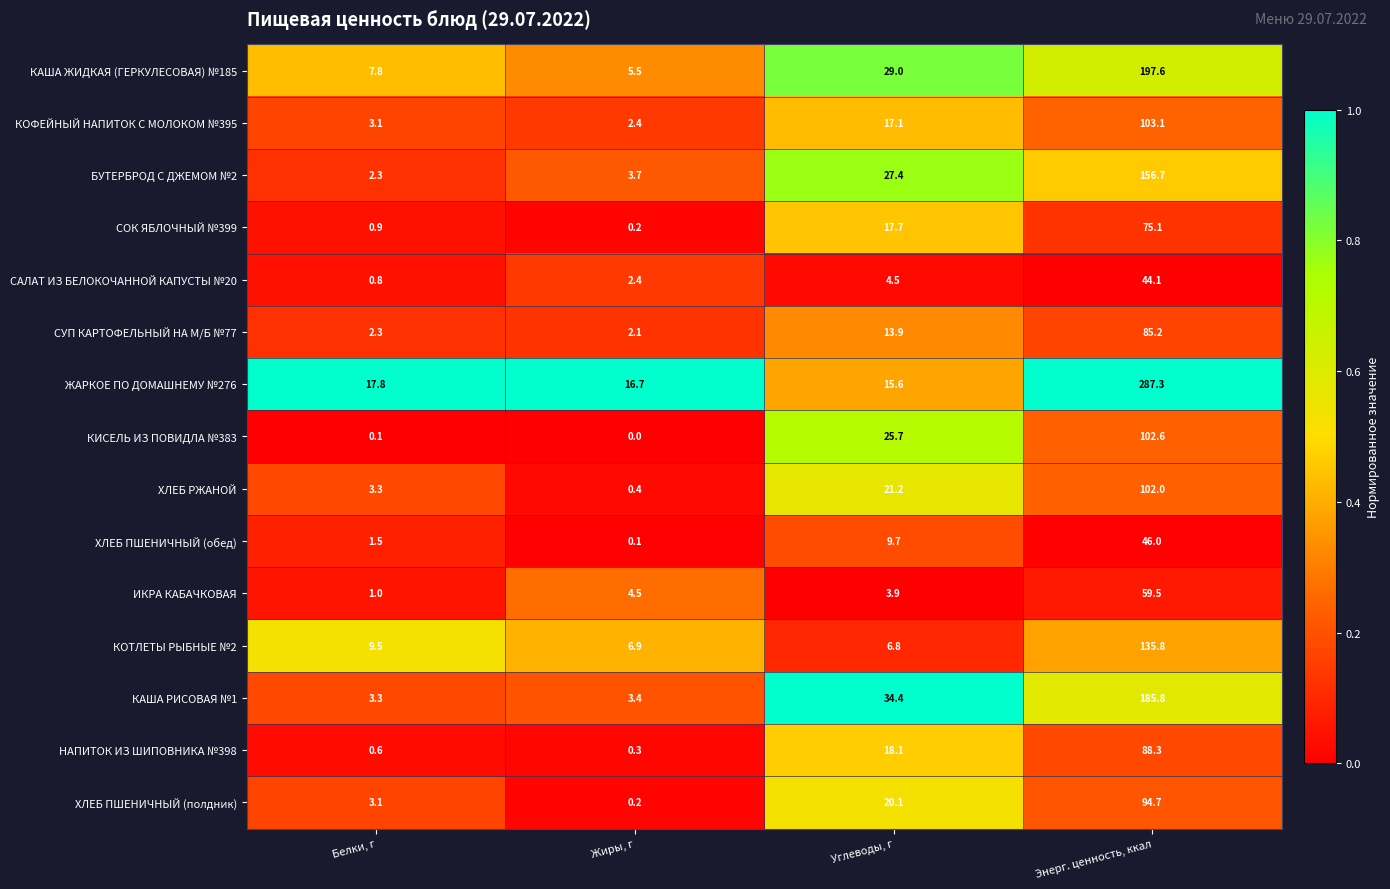

What is the approximate value of КАША ЖИДКАЯ (ГЕРКУЛЕСОВАЯ) №185 at Жиры, г?

5.5